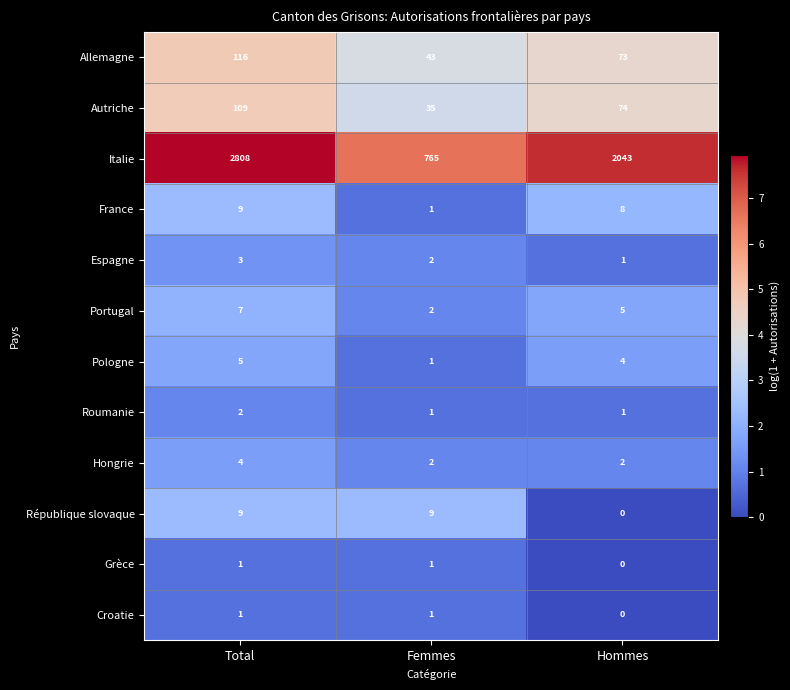

How many categories are shown in the chart?

3